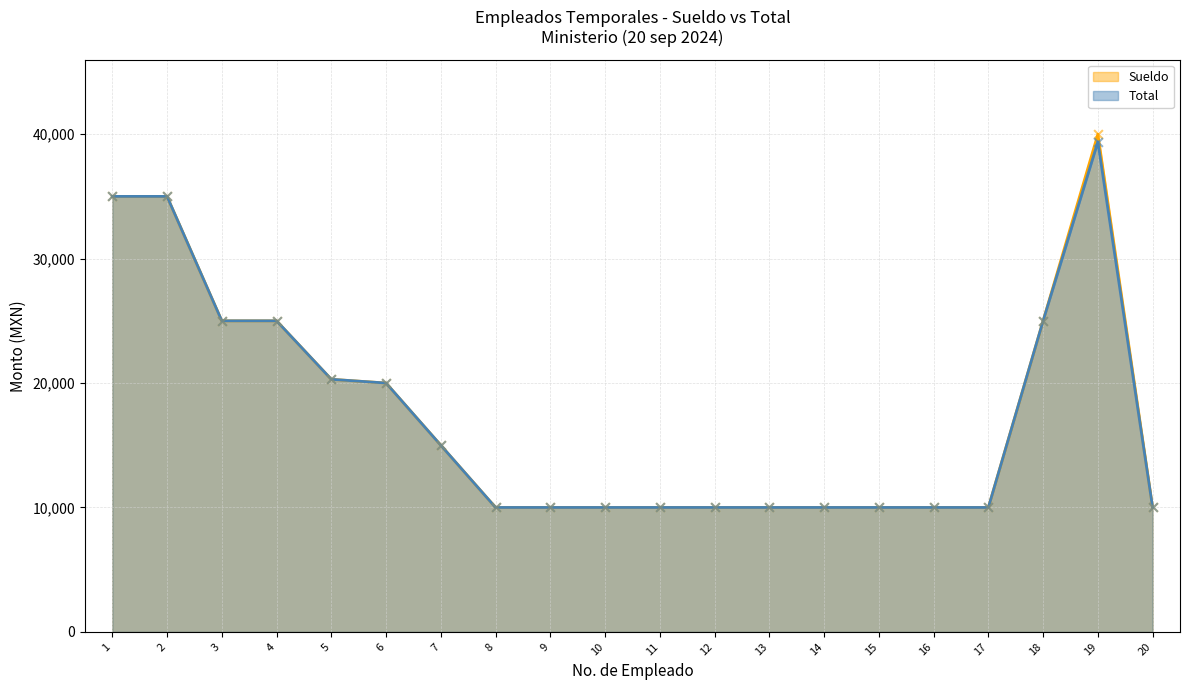

Which series has the widest spread of Y values?

Sueldo